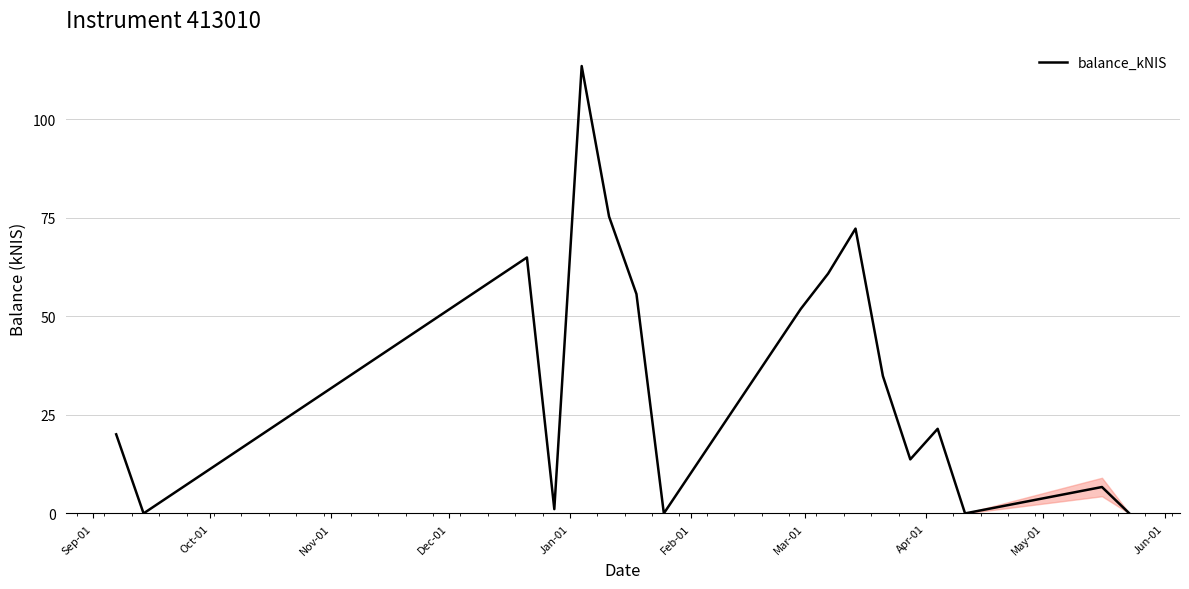

What is the difference between the maximum and minimum values?

113.4